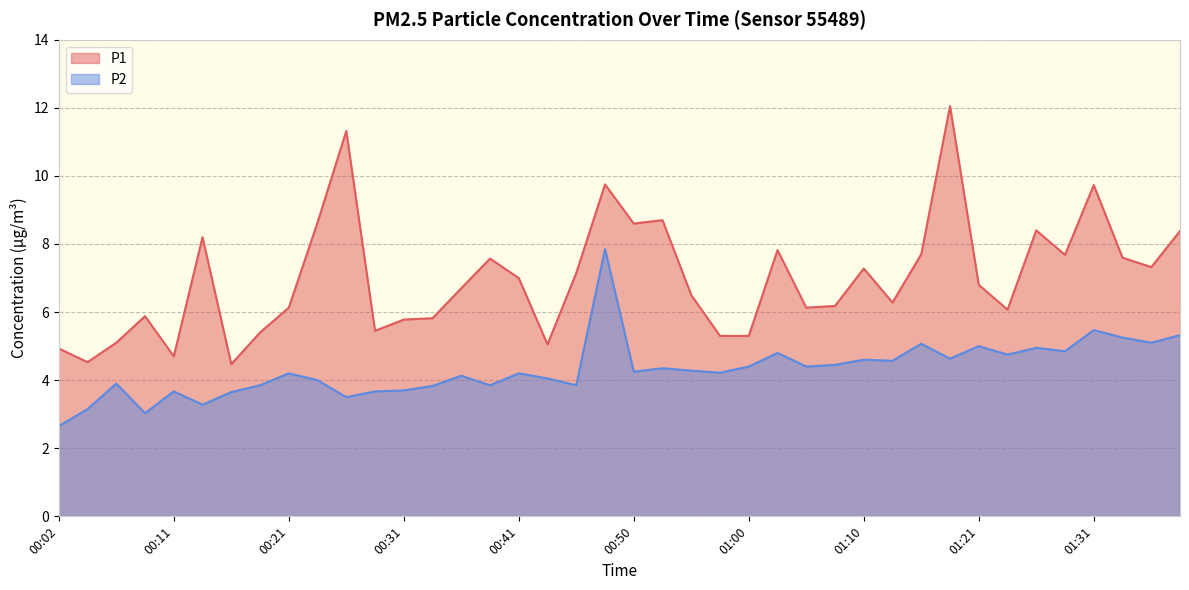

What is the lowest value of the P2 series?

2.6